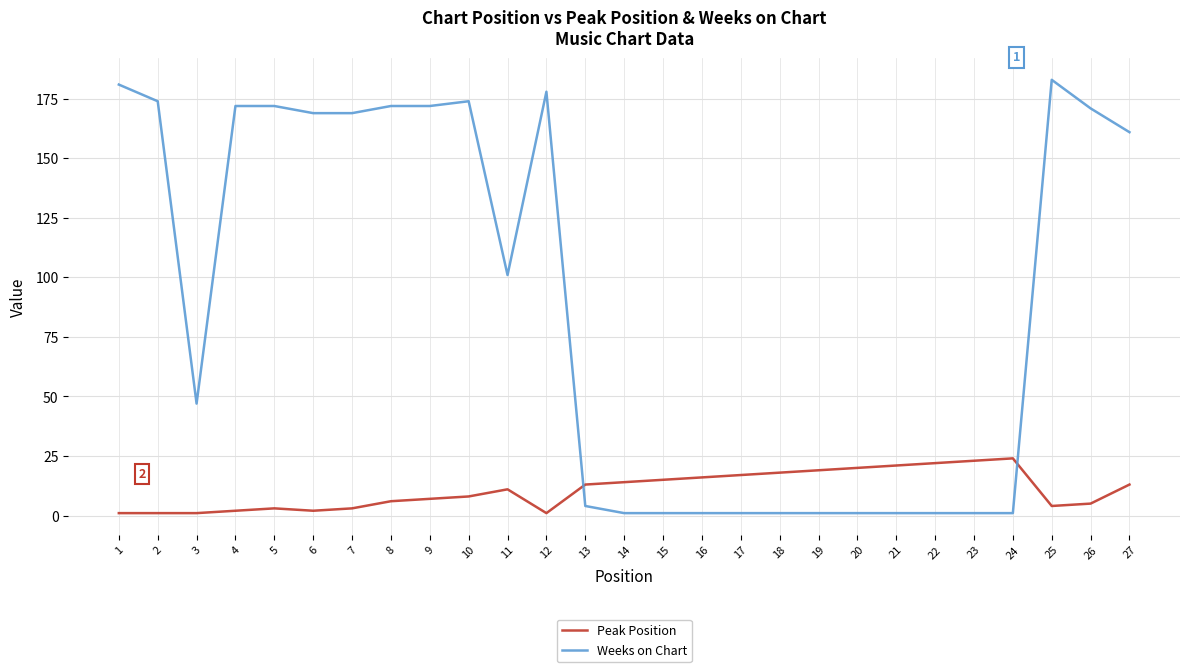

Which series has the largest total across all categories?

Weeks on Chart